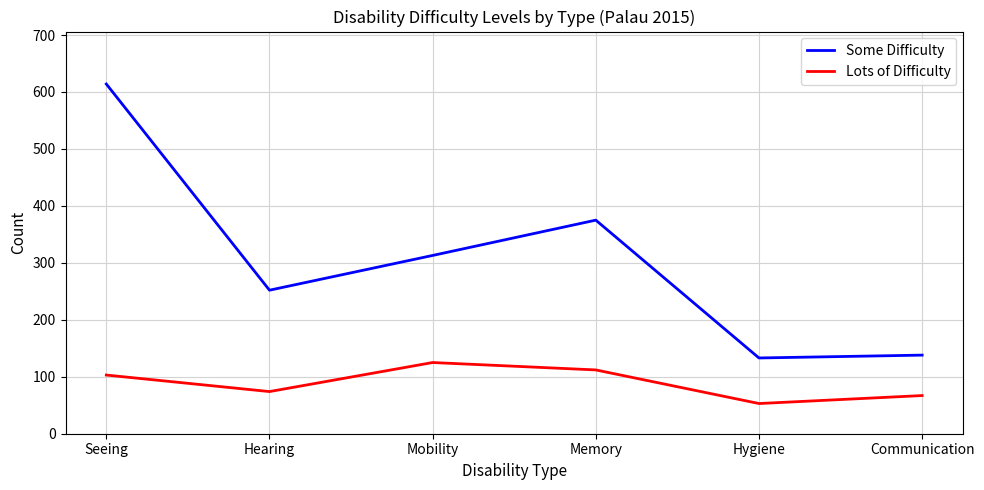

True or false: Lots of Difficulty has a value of 58 at Seeing.

False